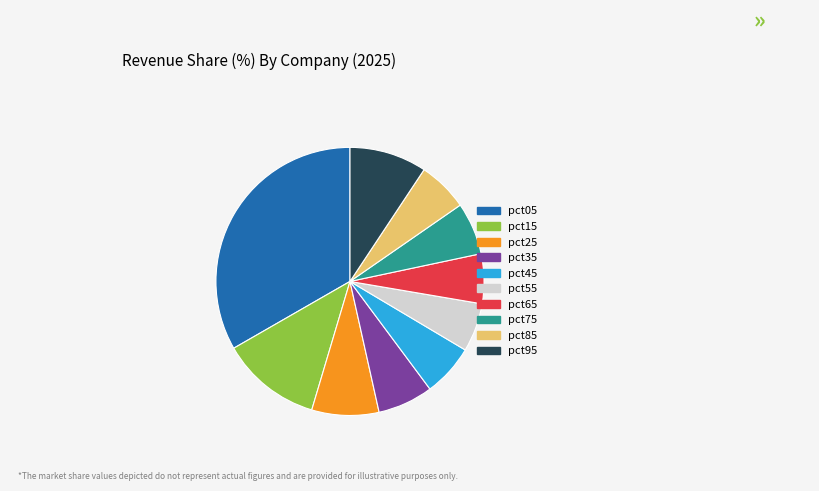

Which category has the biggest portion of the pie?

pct05